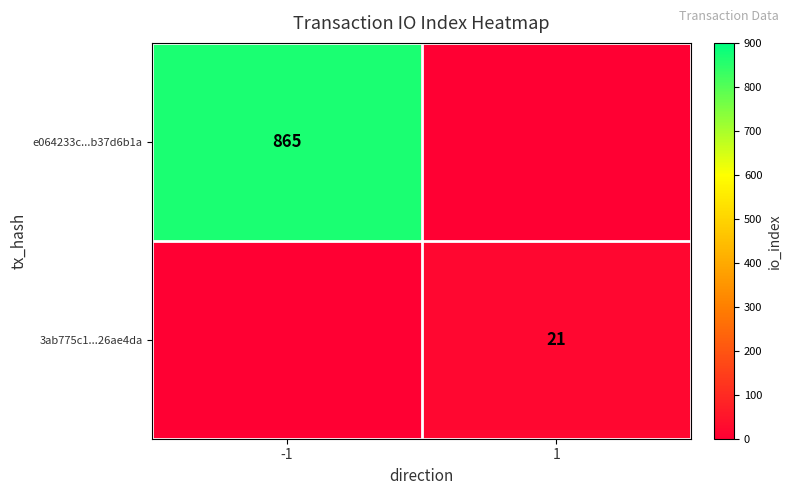

The value of e064233c...b37d6b1a at -1 is 865. True or false?

True